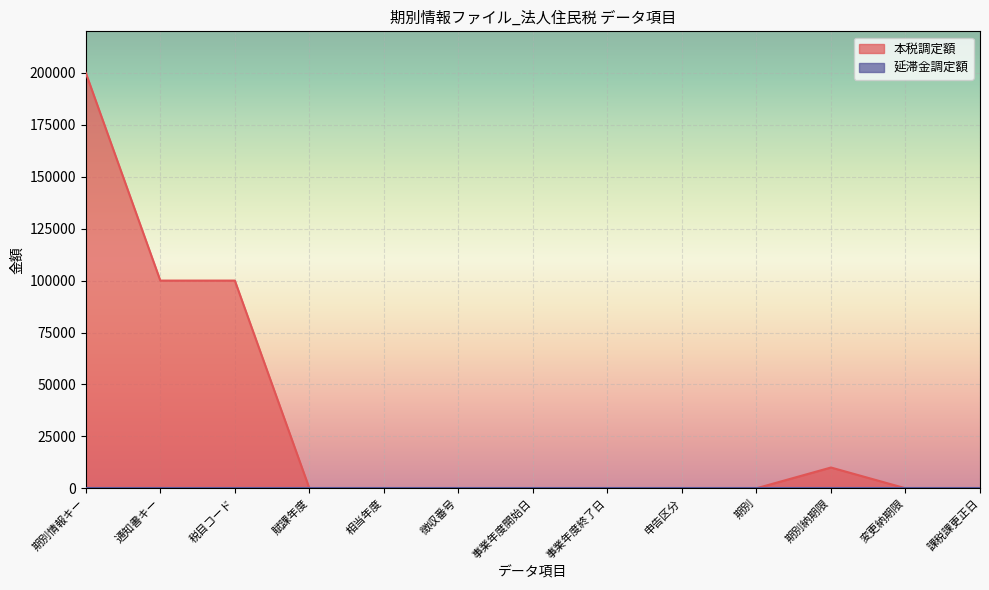

True or false: the data shows 0 at 事業年度終了日.

True